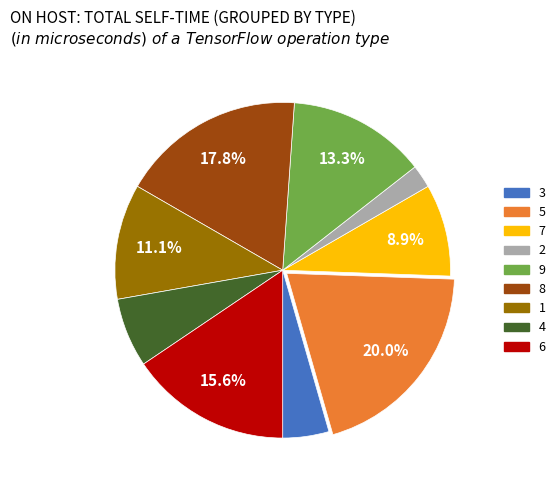

How many slices are in this pie chart?

9